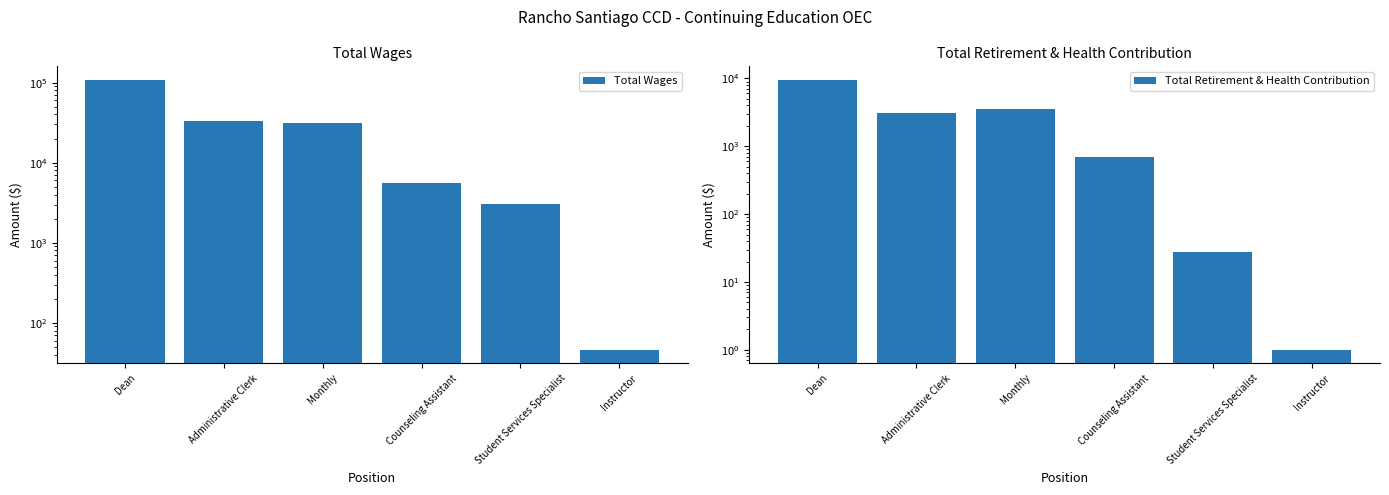

At which label does Total Wages first exceed 31513?

Dean